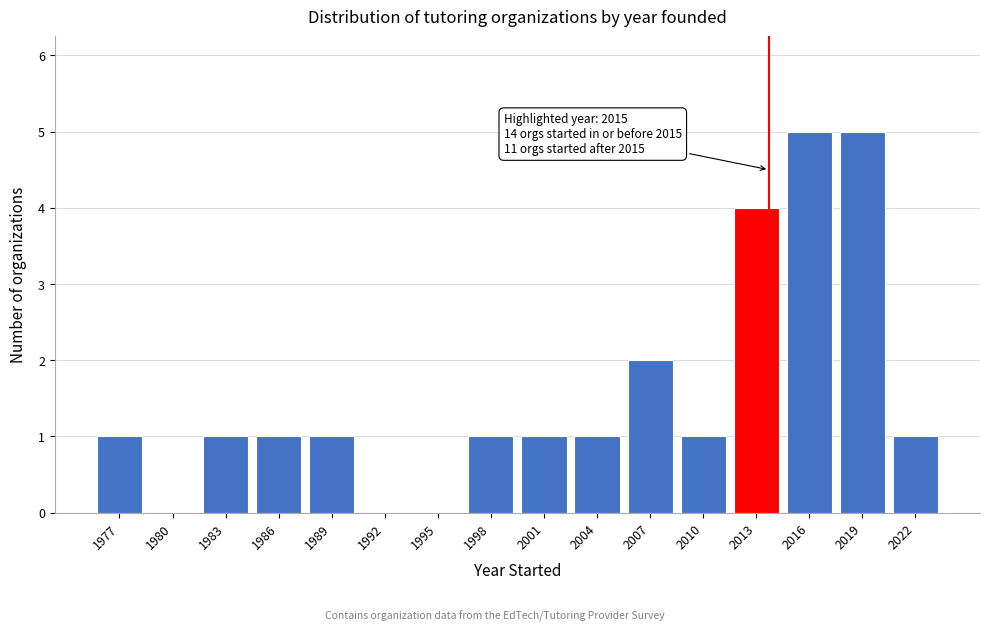

Reading left to right, transcribe all the data shown in this chart.

1977=1	1980=0	1983=1	1986=1	1989=1	1992=0	1995=0	1998=1	2001=1	2004=1	2007=2	2010=1	2013=4	2016=5	2019=5	2022=1